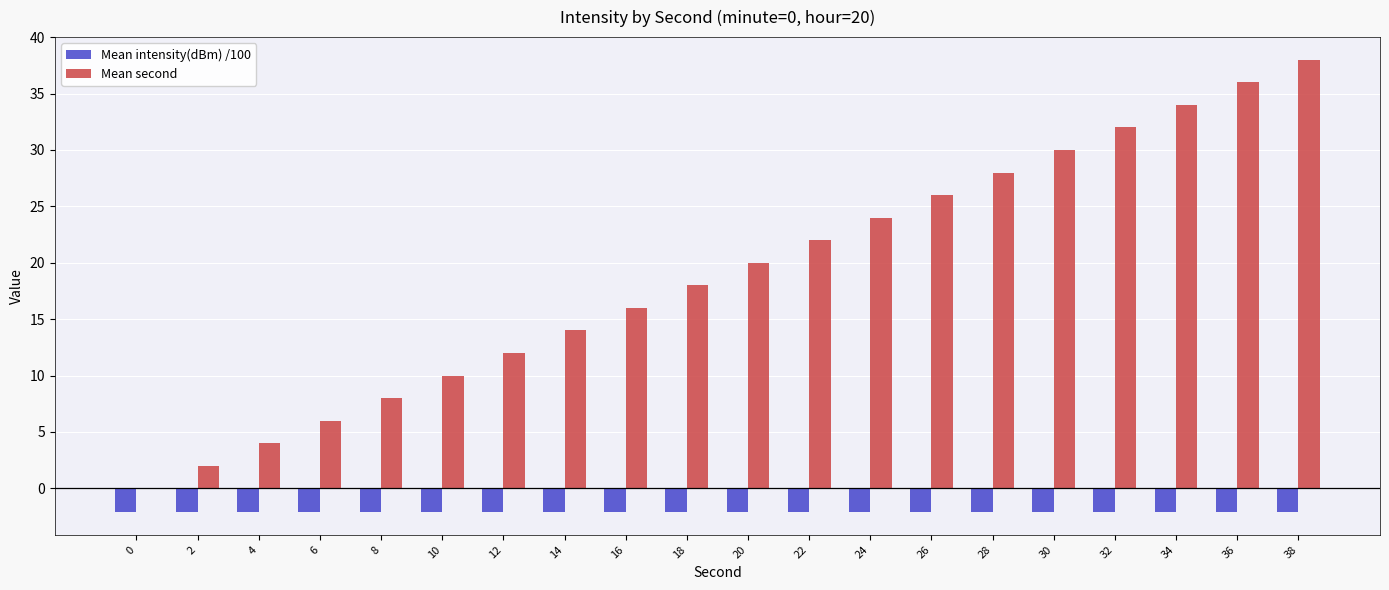

The Mean second series shows 0.0 at 0. True or false?

True